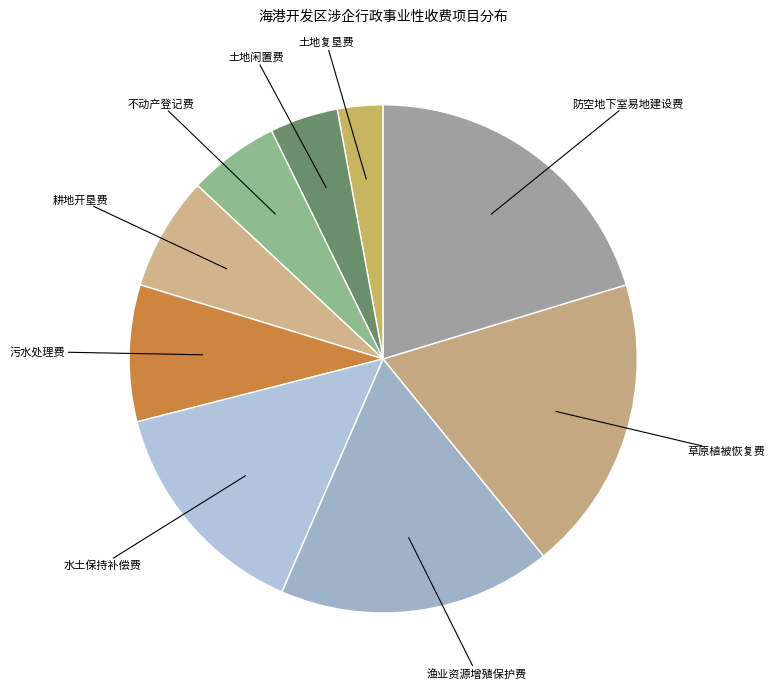

True or false: 不动产登记费 accounts for 1% of the total.

False